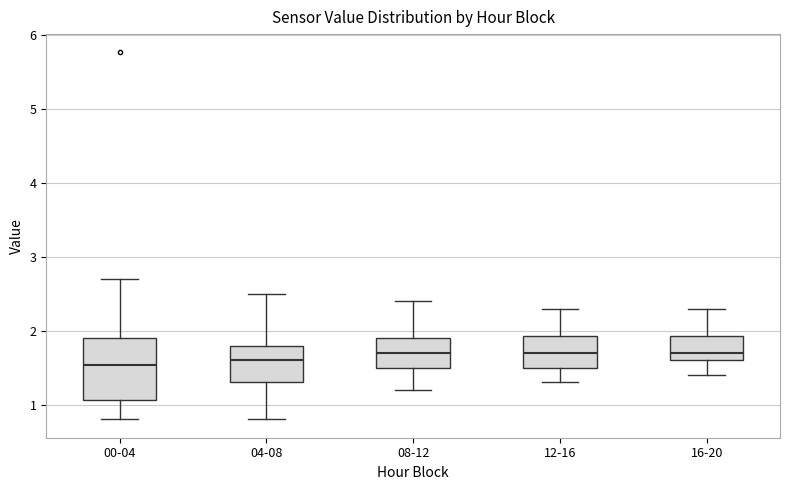

Which box is the tallest, from its lower edge to its upper edge?

00-04